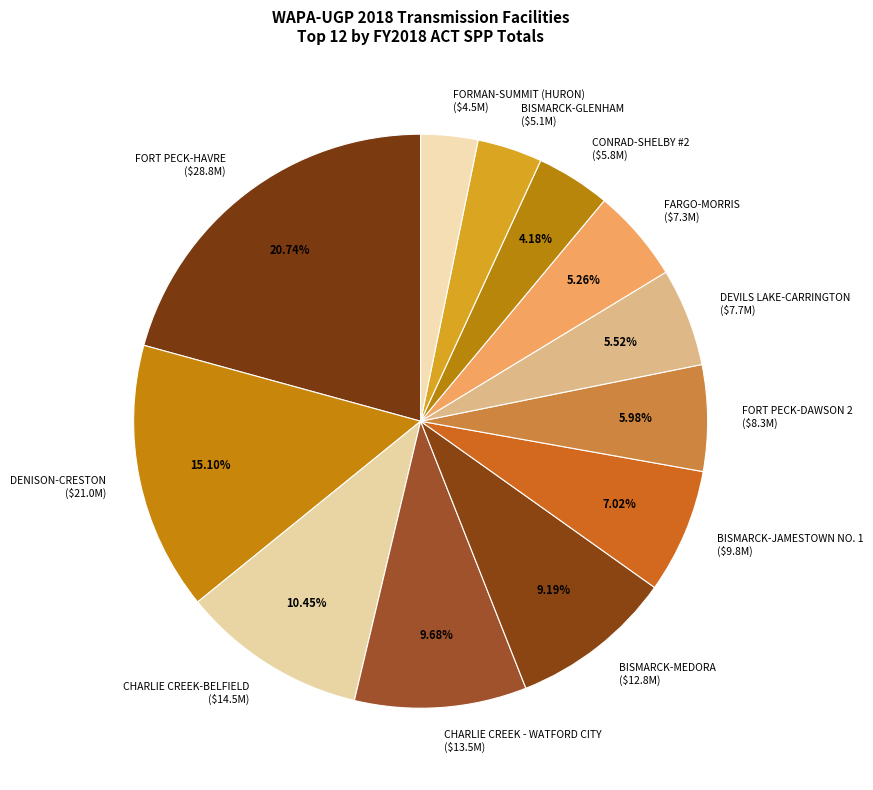

How many slices are in this pie chart?

12